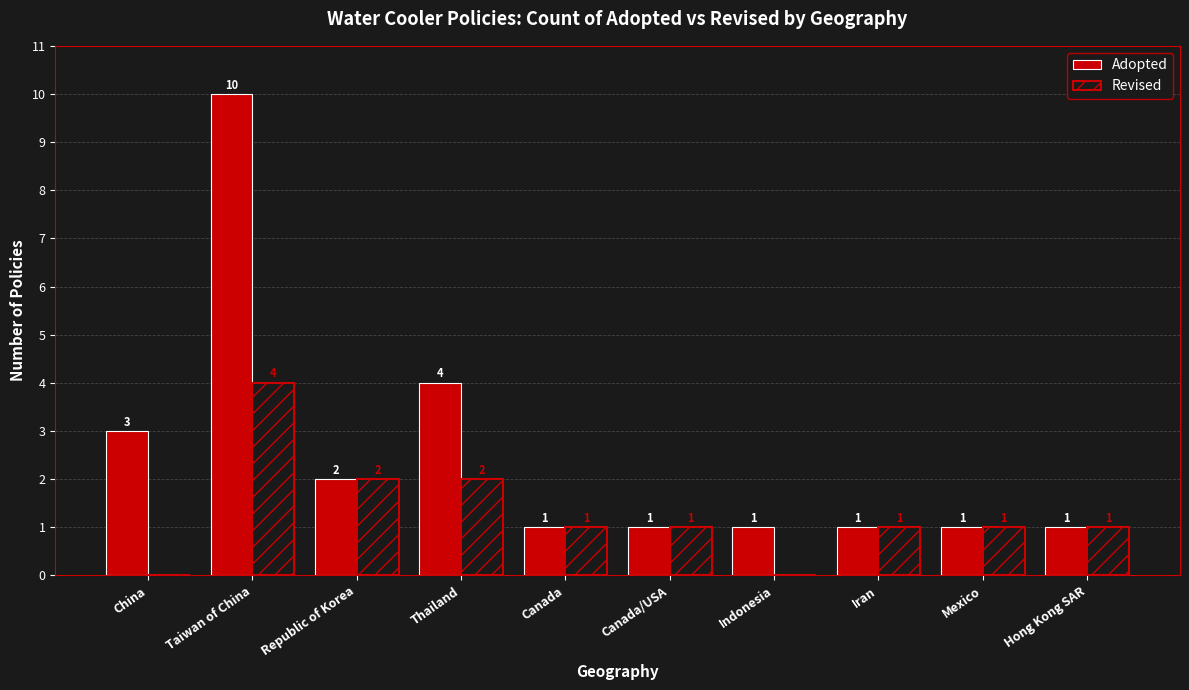

The value of Adopted at Canada/USA is 2. True or false?

False